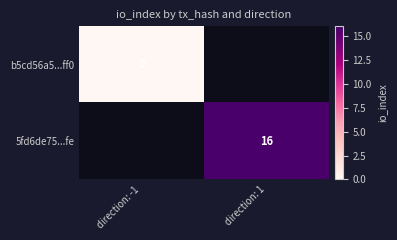

Rank the series at direction: -1 from lowest to highest value.

b5cd56a5...ff0, 5fd6de75...fe